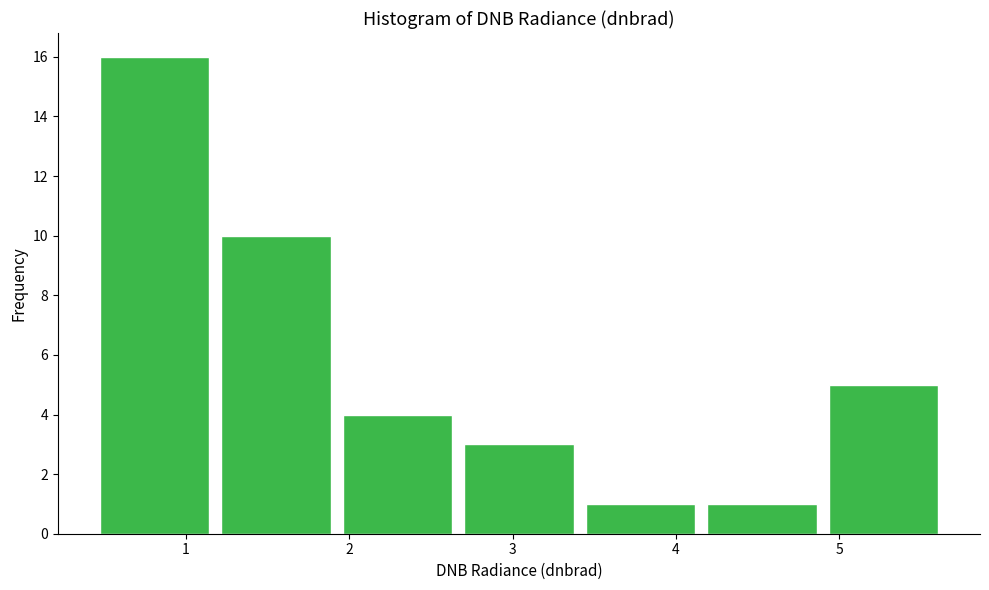

Which range on the x-axis has the tallest bar?

0.5 to 1.2